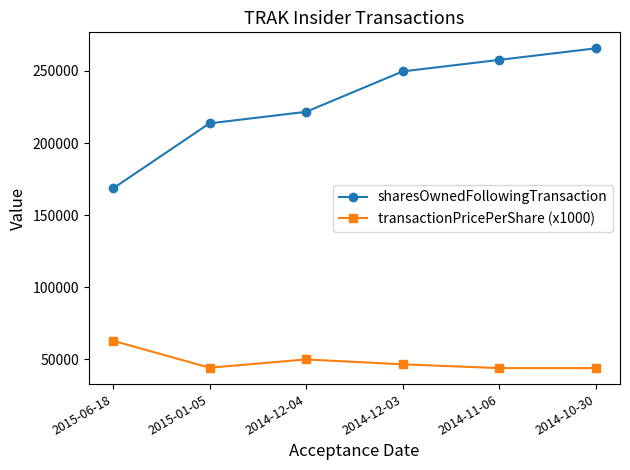

What is the average value of the sharesOwnedFollowingTransaction series?

229429.7